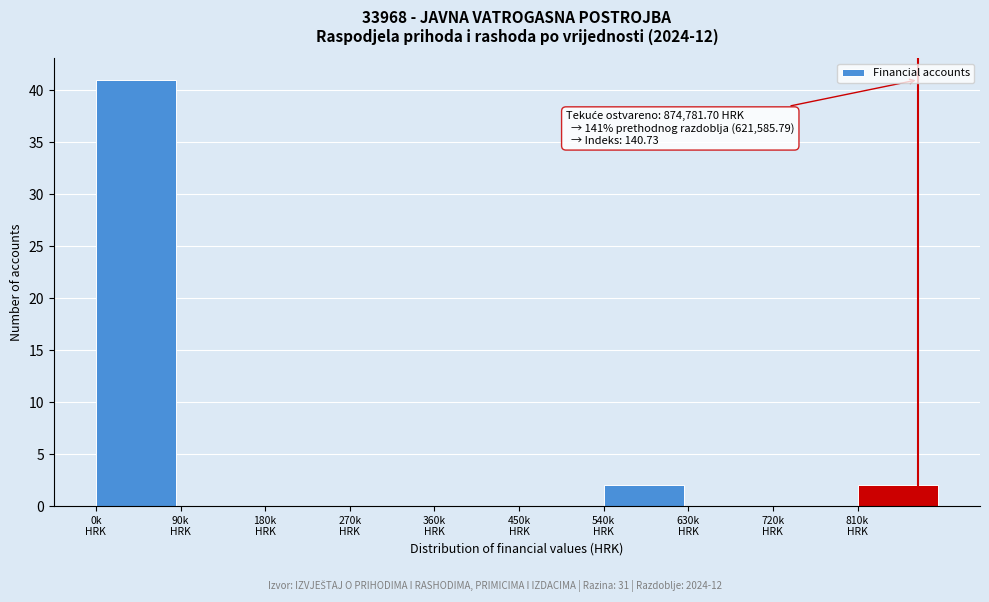

What is the maximum value shown in the chart?

41